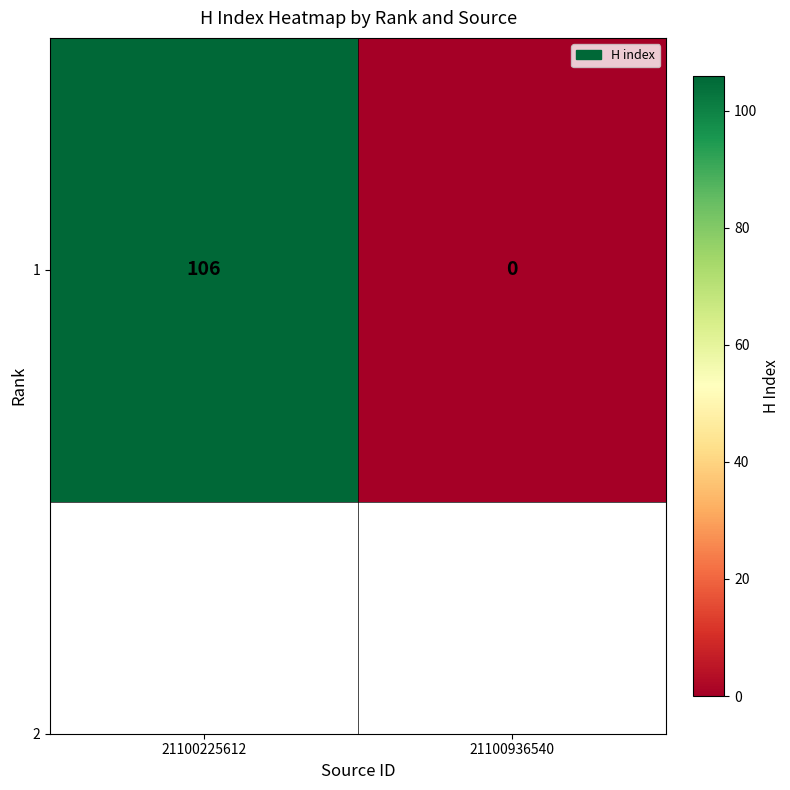

Rank the categories by value from lowest to highest.

21100936540, 21100225612